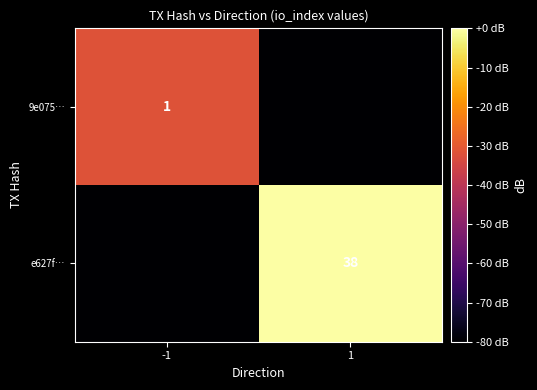

Is the value of 9e075… at -1 greater than the value of e627f… at 1?

No